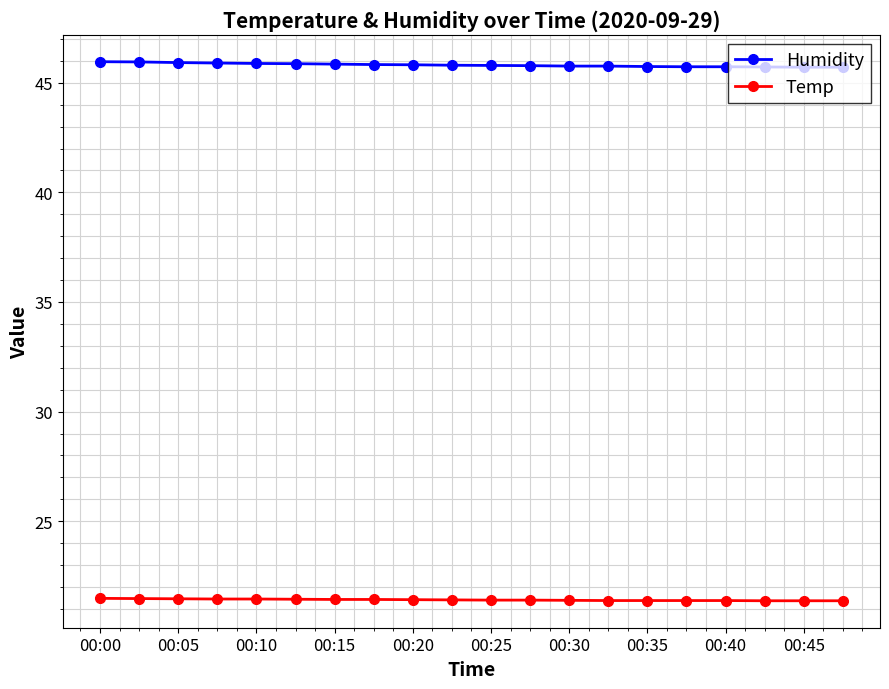

List the series in order of their peak value, highest first.

Humidity, Temp